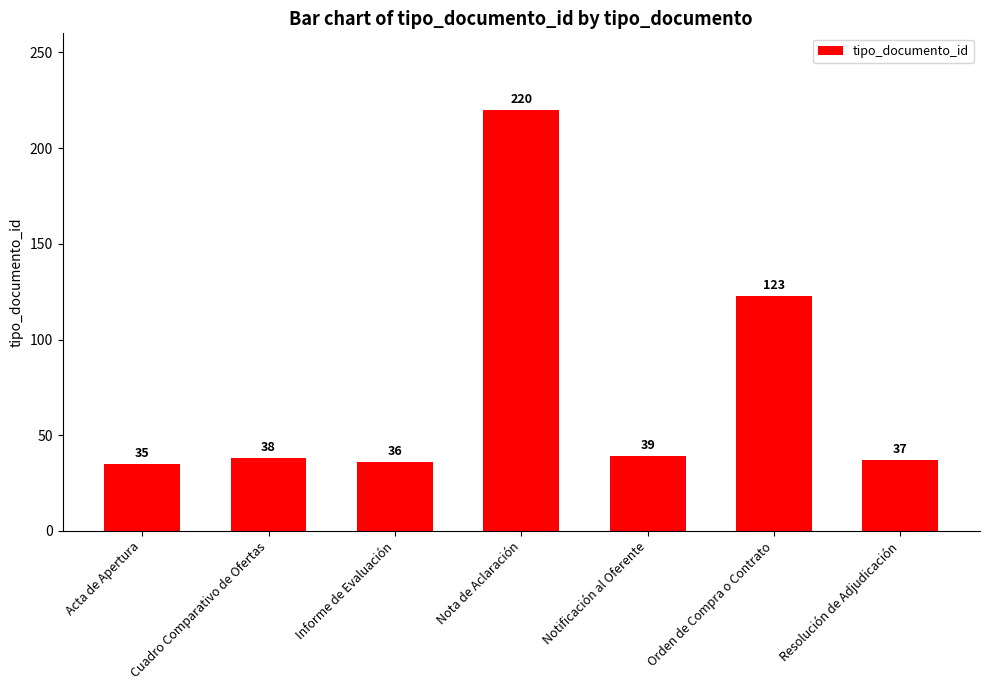

How many values are below 38?

3